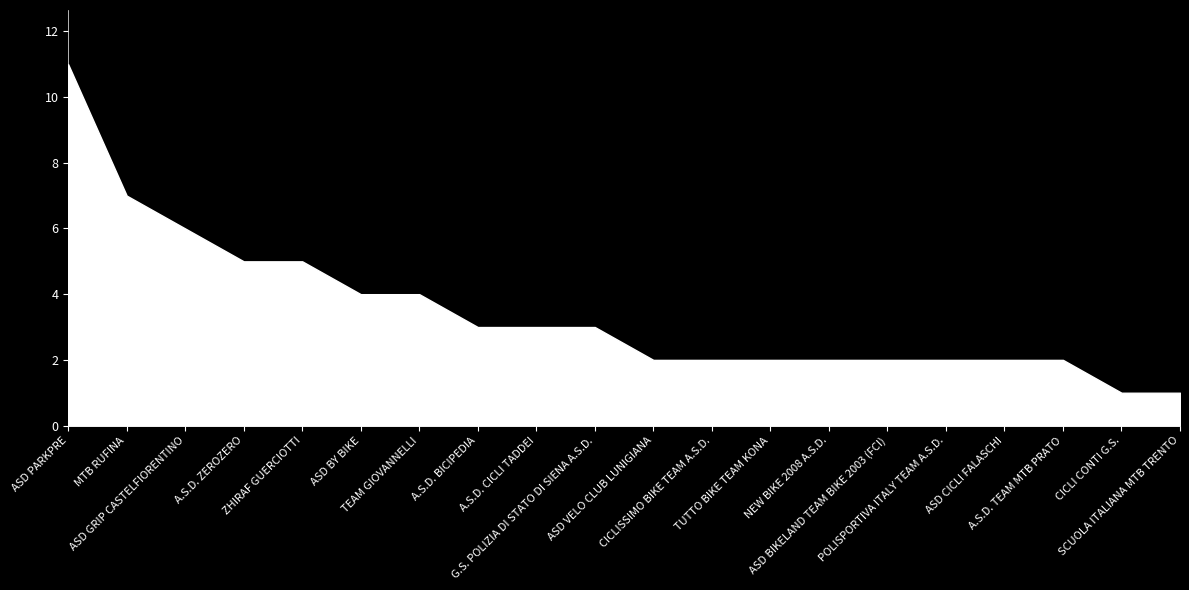

Reading left to right, transcribe all the data shown in this chart.

11	7	6	5	5	4	4	3	3	3	2	2	2	2	2	2	2	2	1	1